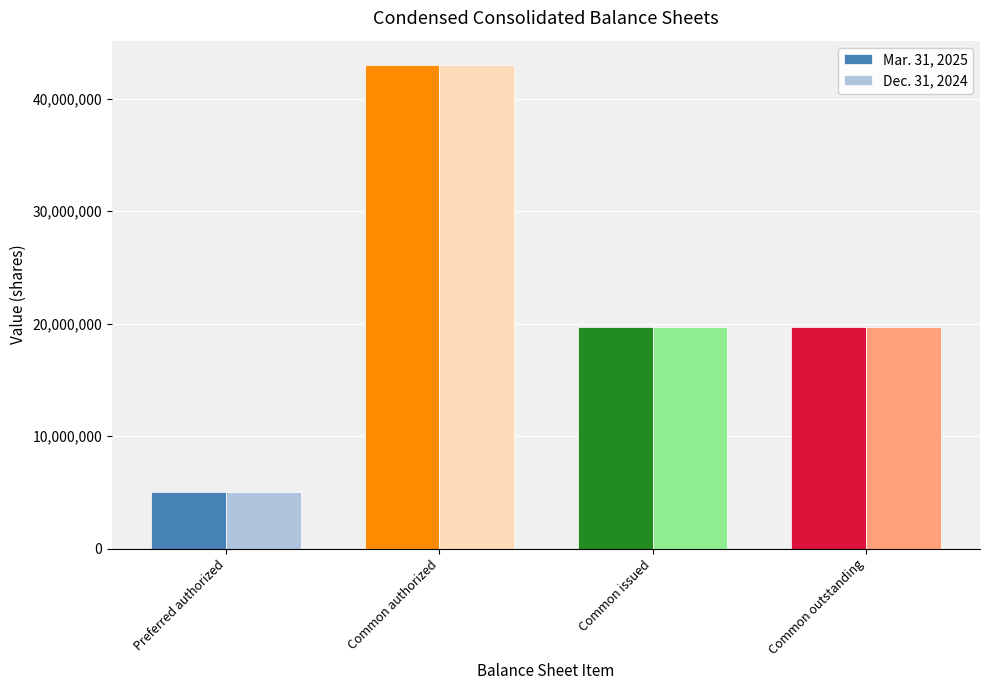

What is the difference between the maximum and second lowest values in the Mar. 31, 2025 series?

23281850